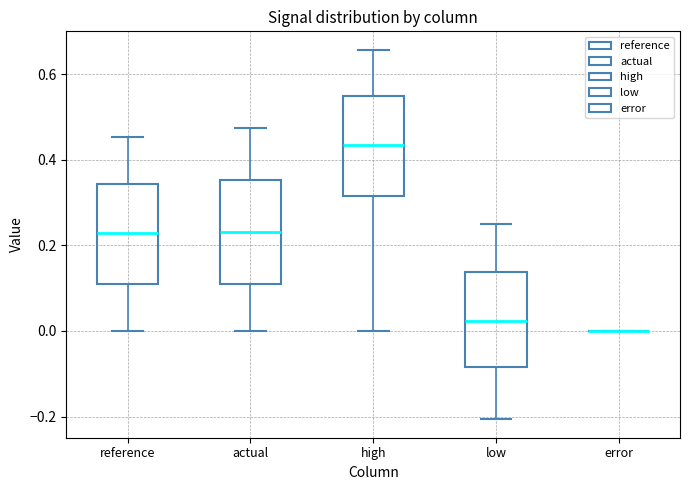

Where does the median line of the box for high sit on the y-axis? The values are not printed on the chart, so give them approximately, as read against the axis.

0.44